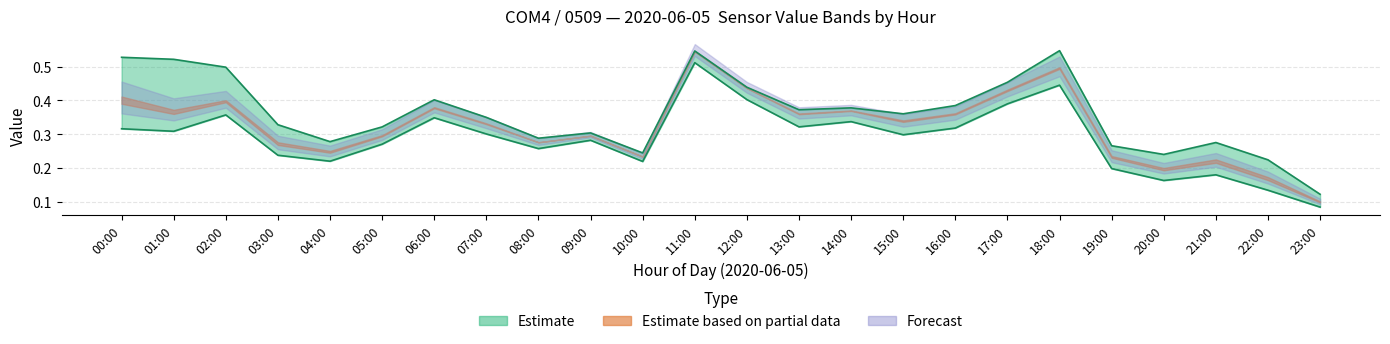

What is the minimum value shown in the chart?

0.1